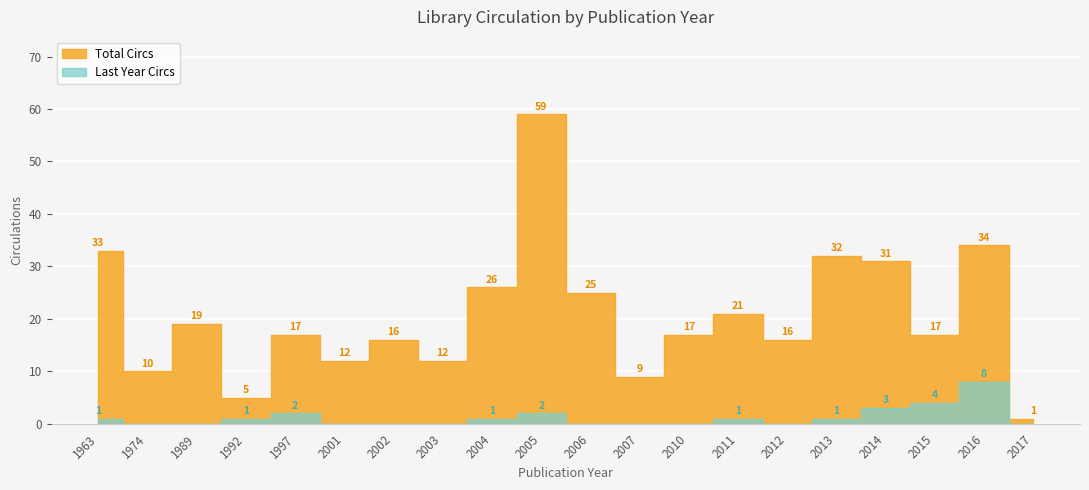

At which category does Total Circs reach its first local valley?

1974